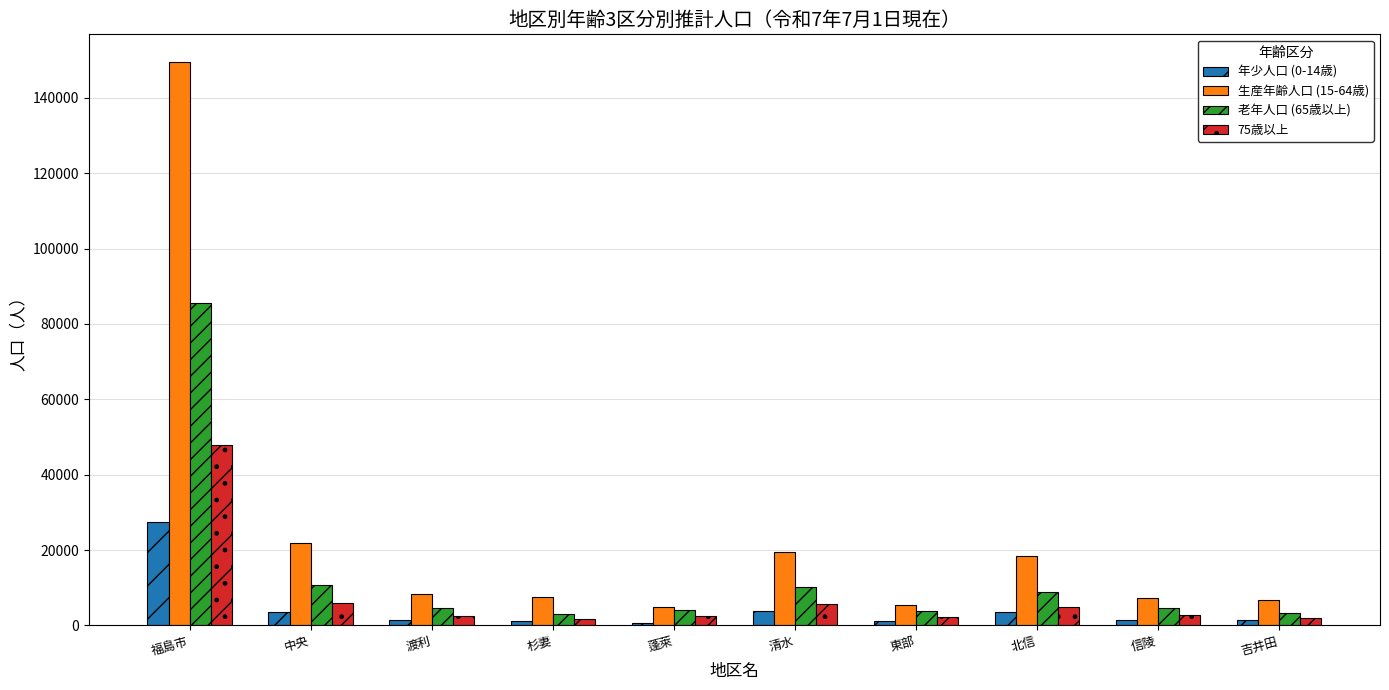

List the series in order of their peak value, highest first.

生産年齢人口 (15-64歳), 老年人口 (65歳以上), 75歳以上, 年少人口 (0-14歳)